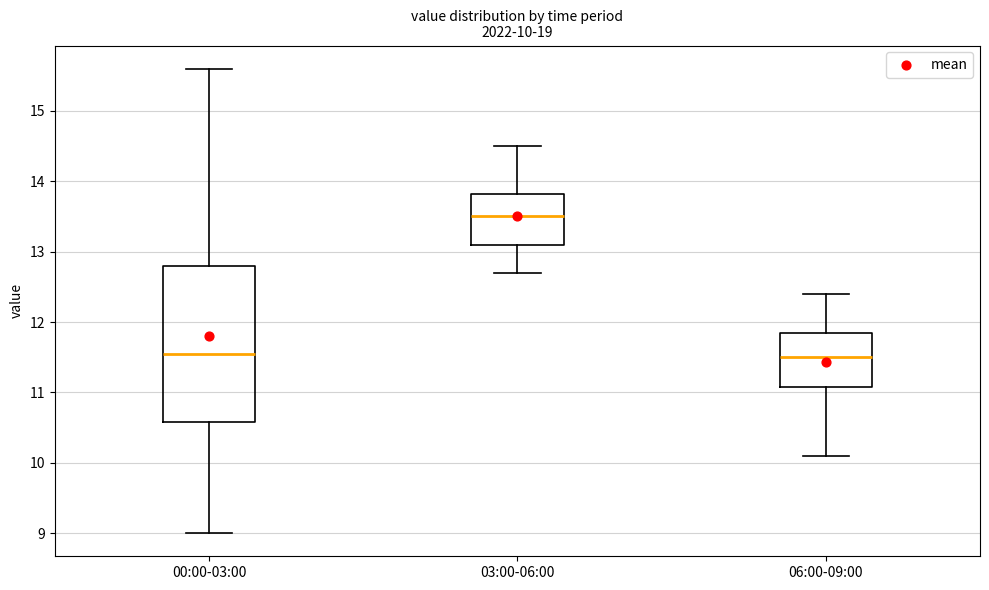

Which box has the highest median line?

03:00-06:00